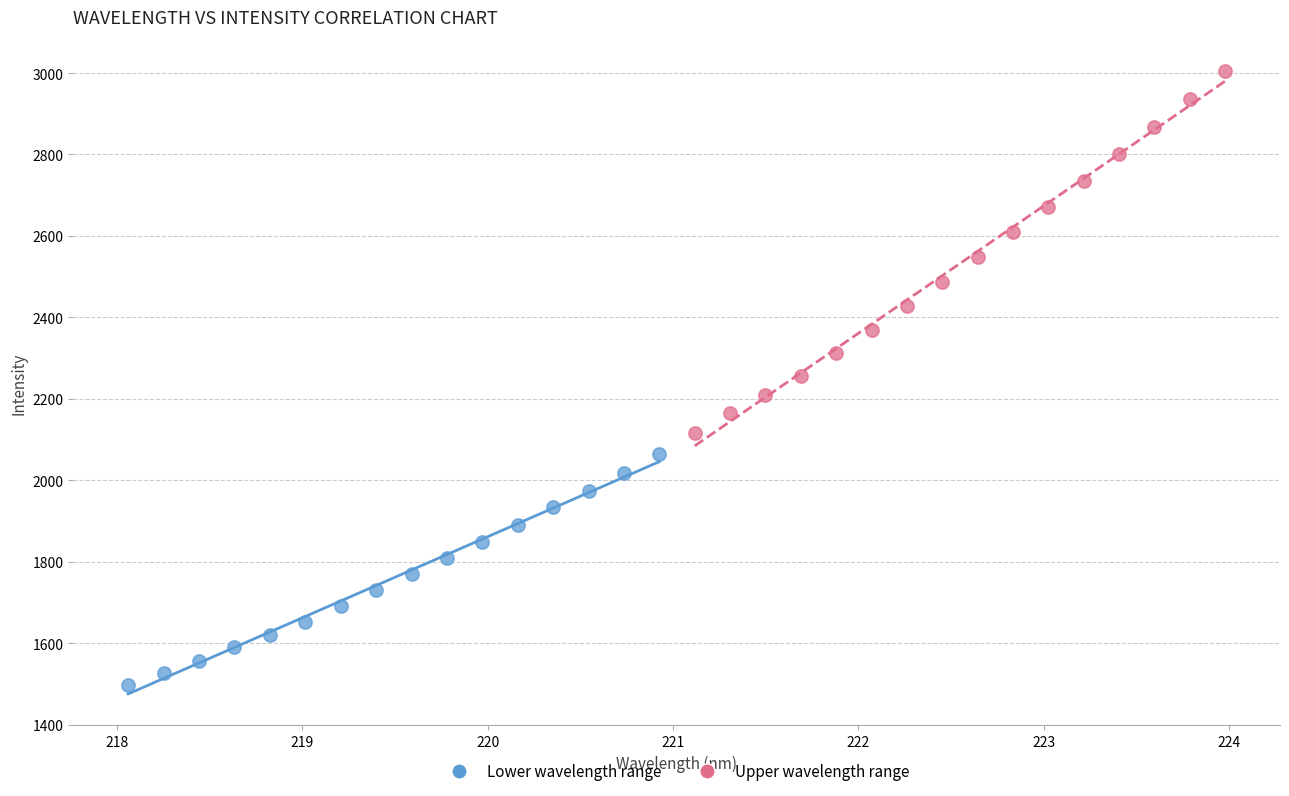

What are all the series names shown in the legend?

Lower wavelength range, Upper wavelength range